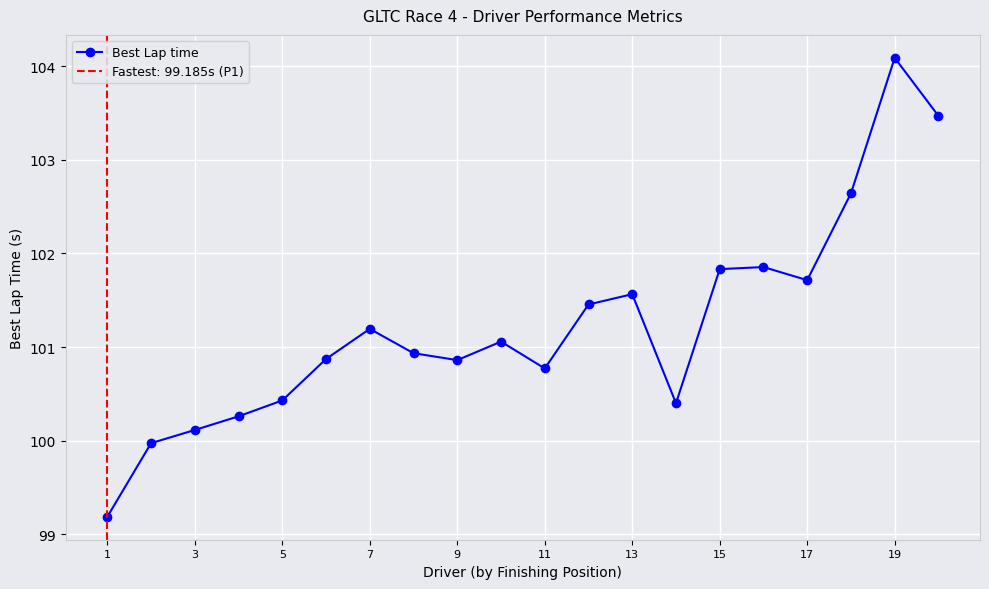

Does the chart display data point markers on the line(s)?

Yes